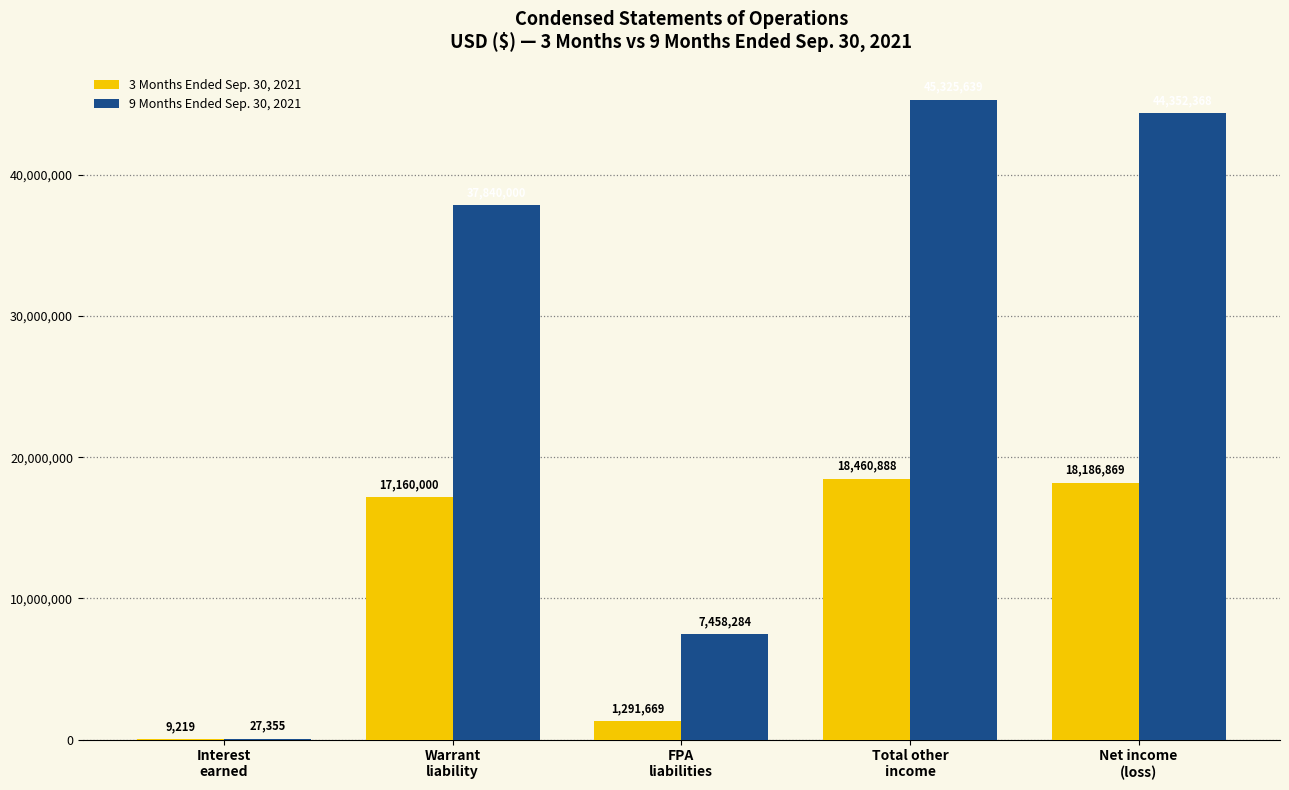

How many groups of bars are there?

5